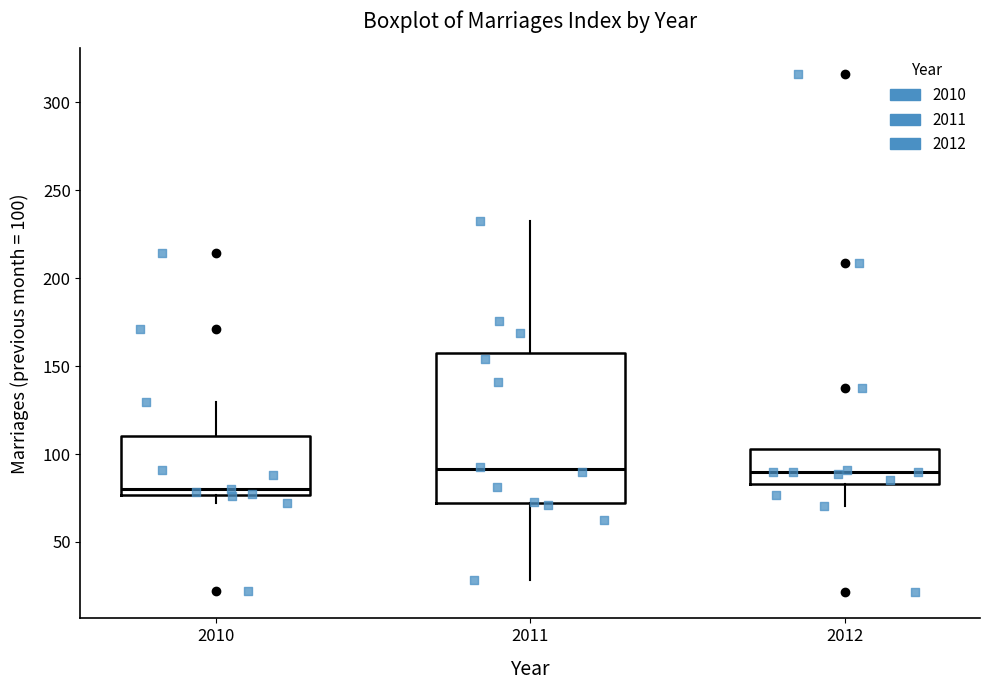

Where is the lower edge of the box at x = 2010 on the y-axis? The values are not printed on the chart, so give them approximately, as read against the axis.

75